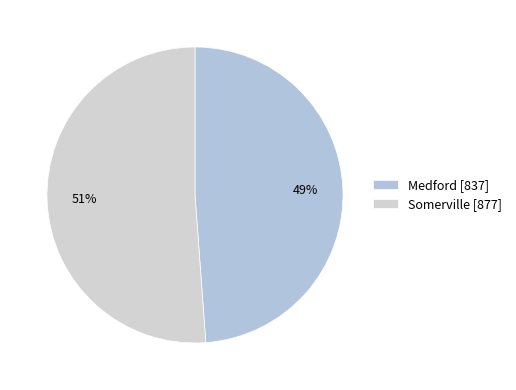

What percentage is the Medford slice, to the nearest percent?

49%